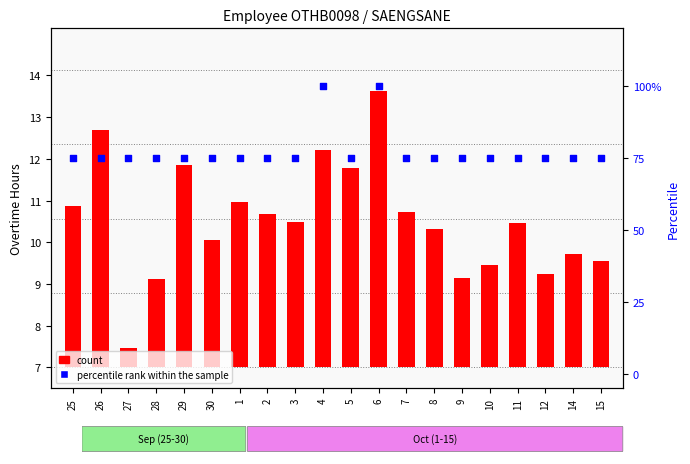

Which series has the largest total across all categories?

percentile rank within the sample